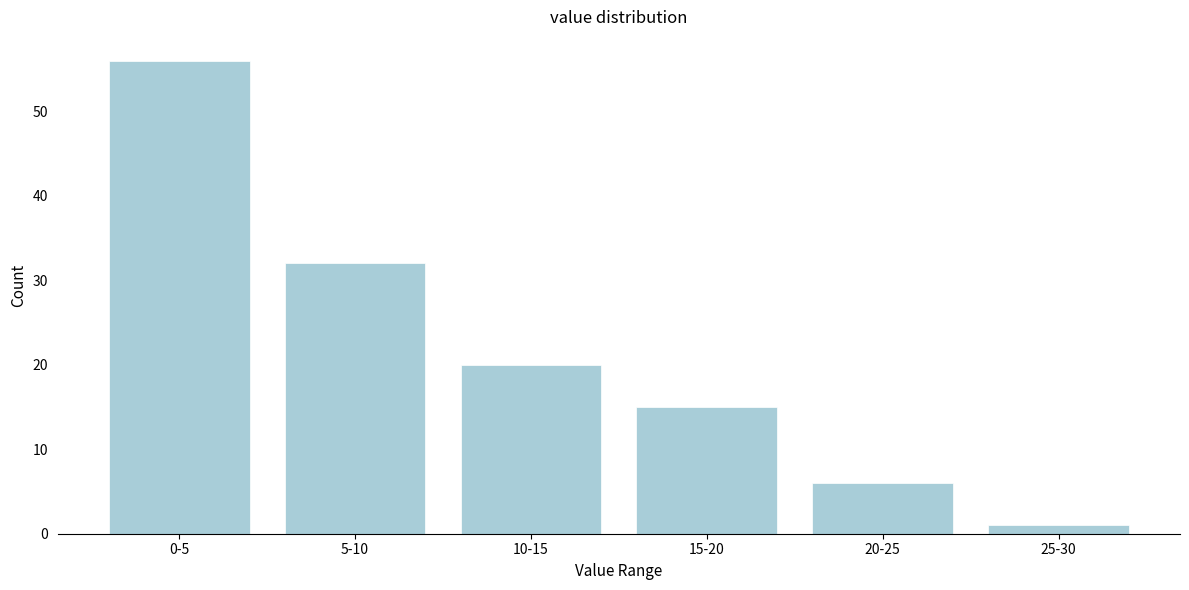

Reading left to right, transcribe all the data shown in this chart.

0-5=56	5-10=32	10-15=20	15-20=15	20-25=6	25-30=1